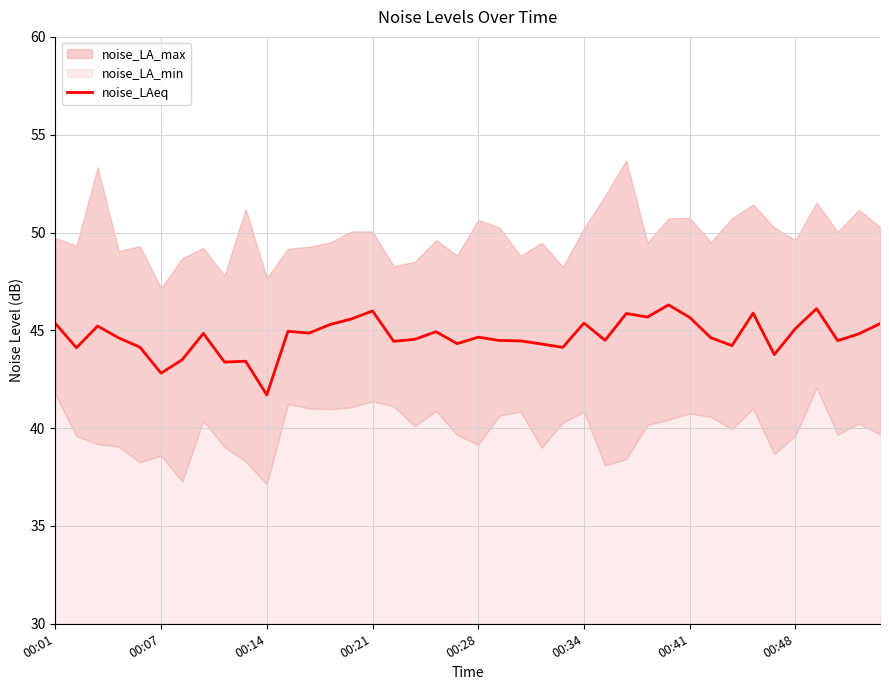

What is the label of the 9th point from the right?

31